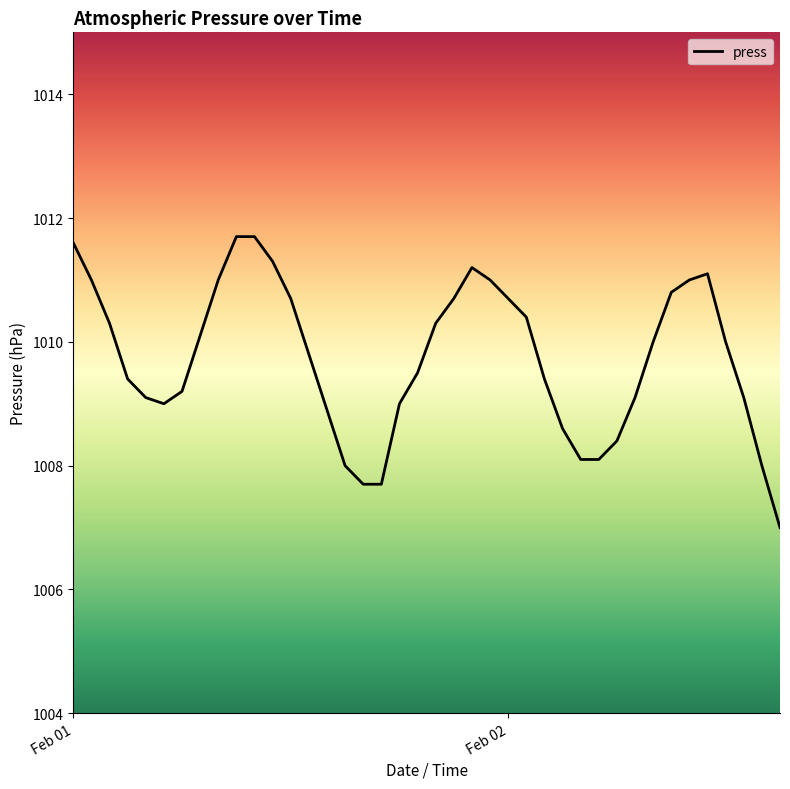

What is the difference between the maximum and minimum values?

4.7